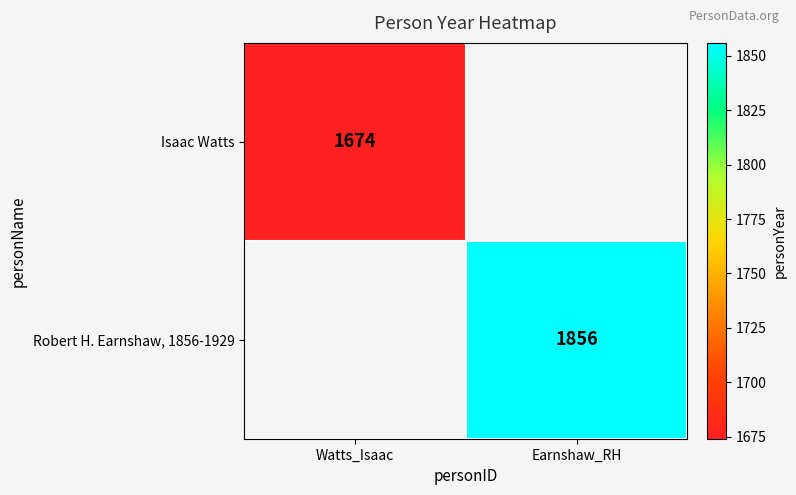

The Robert H. Earnshaw, 1856-1929 series shows 1856 at Earnshaw_RH. True or false?

True